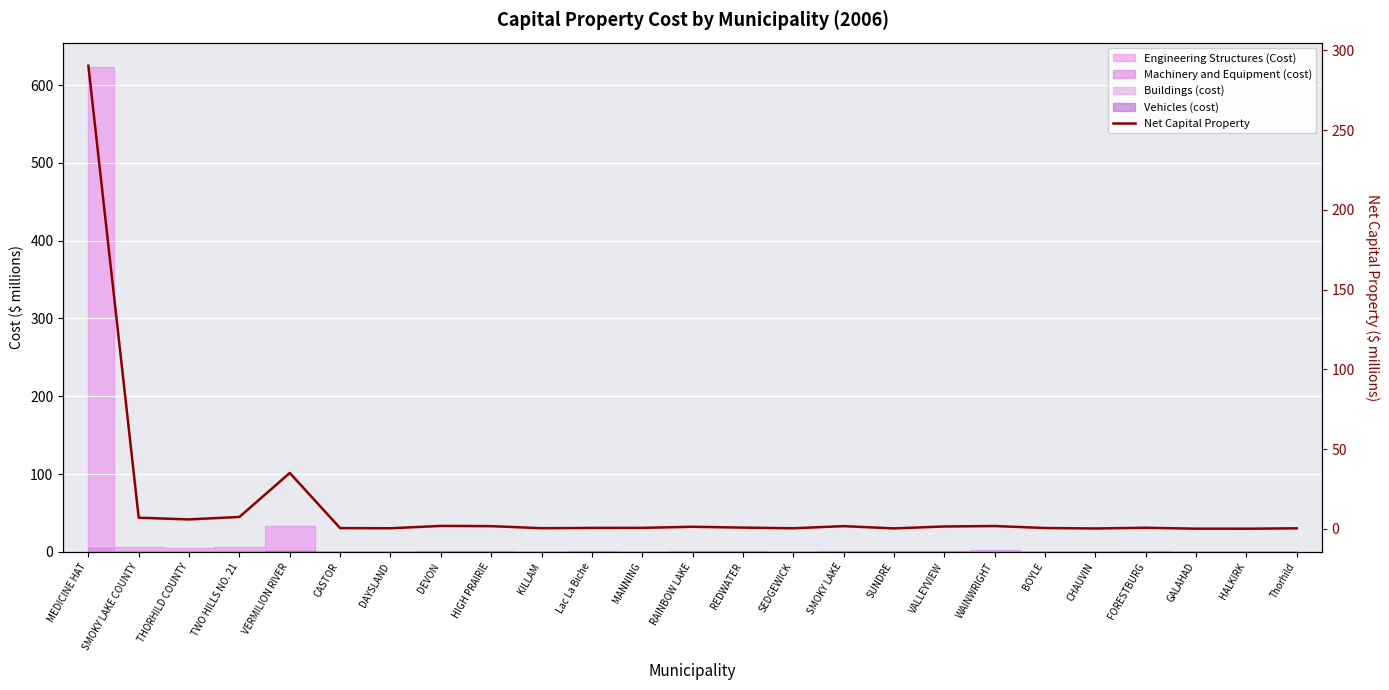

Reading left to right, transcribe all the data shown in this chart.

290.4	6.9	5.9	7.4	35.0	0.4	0.3	1.8	1.7	0.4	0.6	0.6	1.3	0.8	0.3	1.7	0.2	1.5	1.7	0.5	0.2	0.7	0.1	0.1	0.3